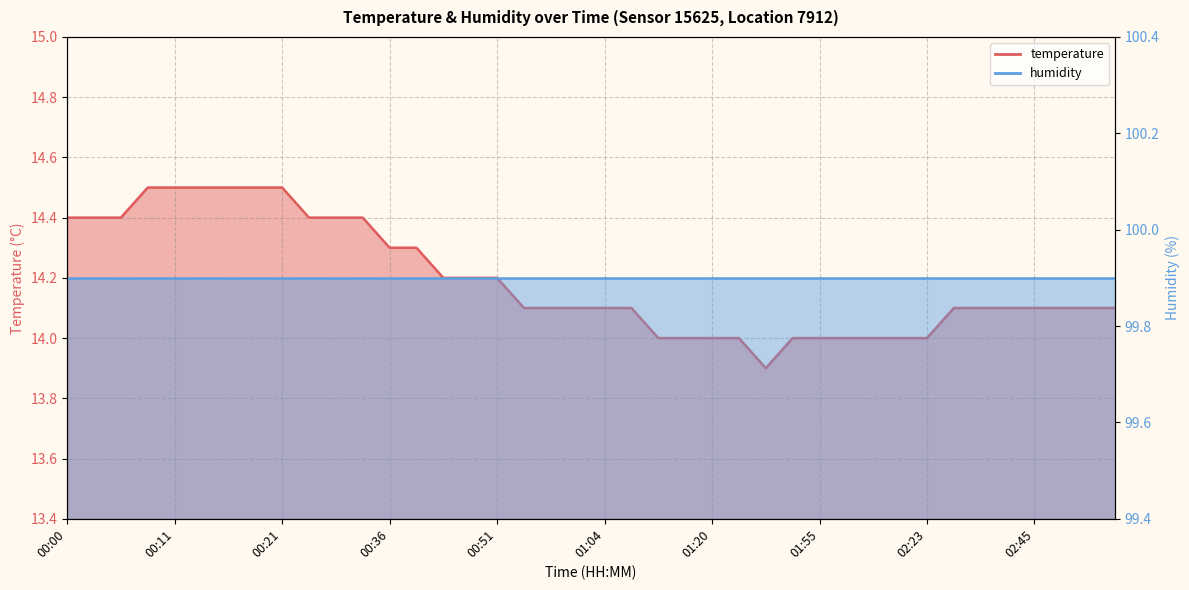

What is the sum of the values at 02:36 and 00:19?

28.6